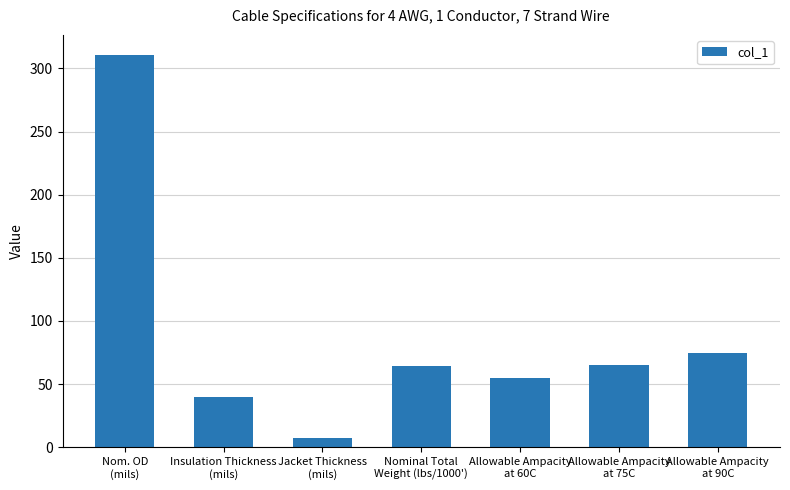

Is it true that the value at Allowable Ampacity
at 60C is 55?

True